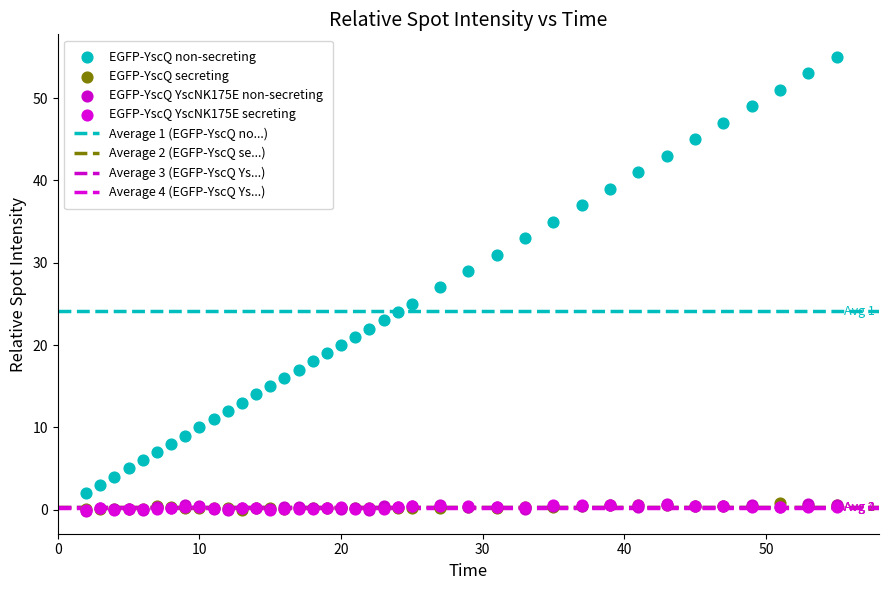

Which series reaches the maximum Y coordinate?

EGFP-YscQ non-secreting